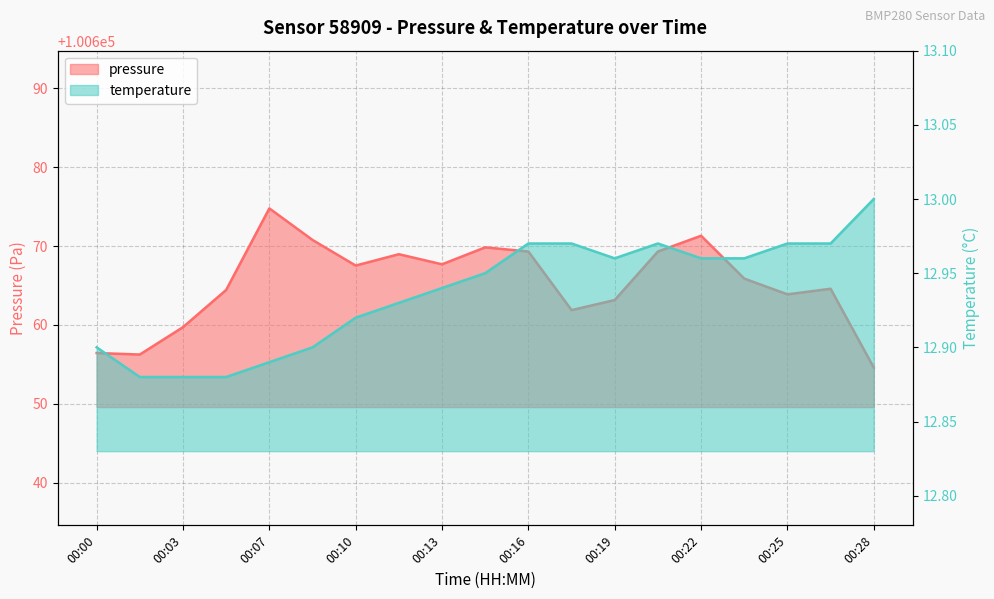

What is the value of the temperature point at the 18th from the left?

13.0